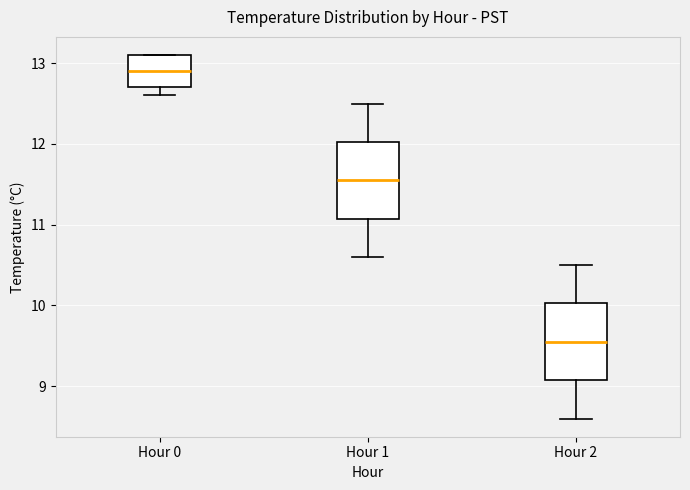

Reading left to right, read every box against the y-axis: the position of its median line, the range the box covers, and the ends of its whiskers. The values are not printed on the chart, so give them approximately, as read against the axis.

Hour 0: median 12.9, box 12.7 to 13.1, whiskers 12.6 to 13.1
Hour 1: median 11.6, box 11.1 to 12.0, whiskers 10.6 to 12.5
Hour 2: median 9.6, box 9.1 to 10.0, whiskers 8.6 to 10.5